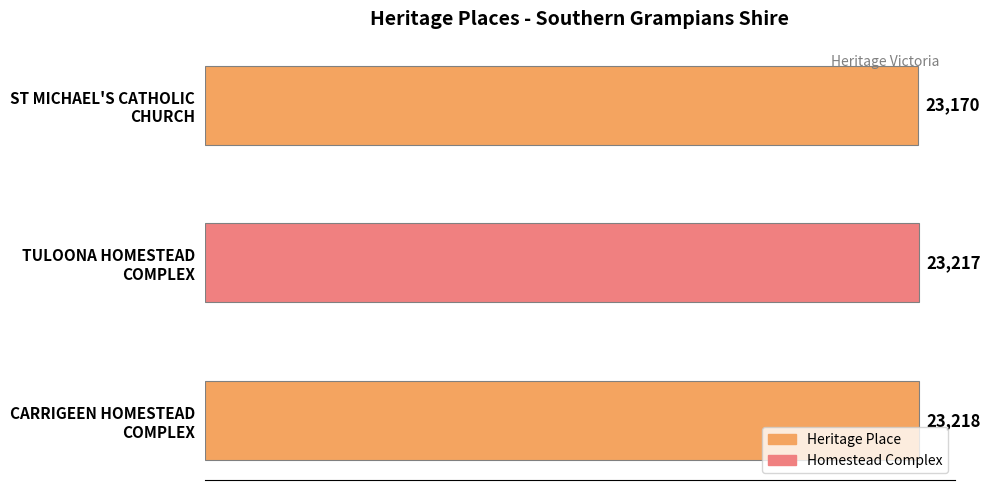

How many values are below 23217?

1